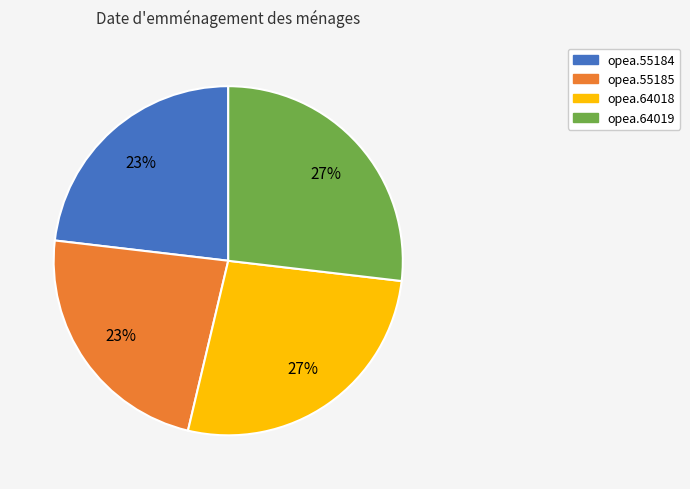

The opea.64018 slice represents 27% of the pie. True or false?

True